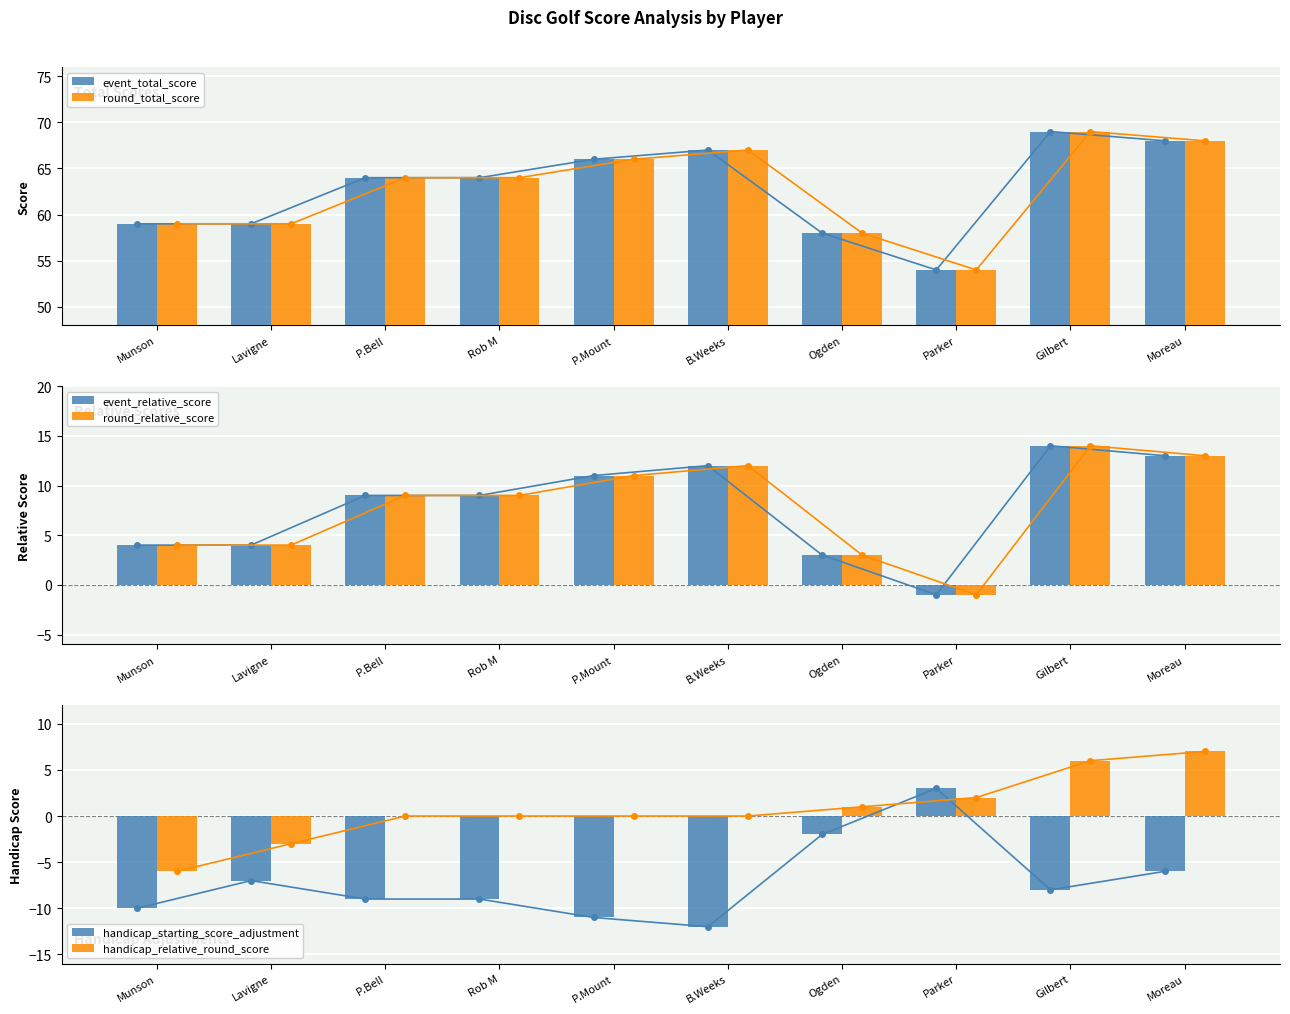

How many groups of bars are there?

10